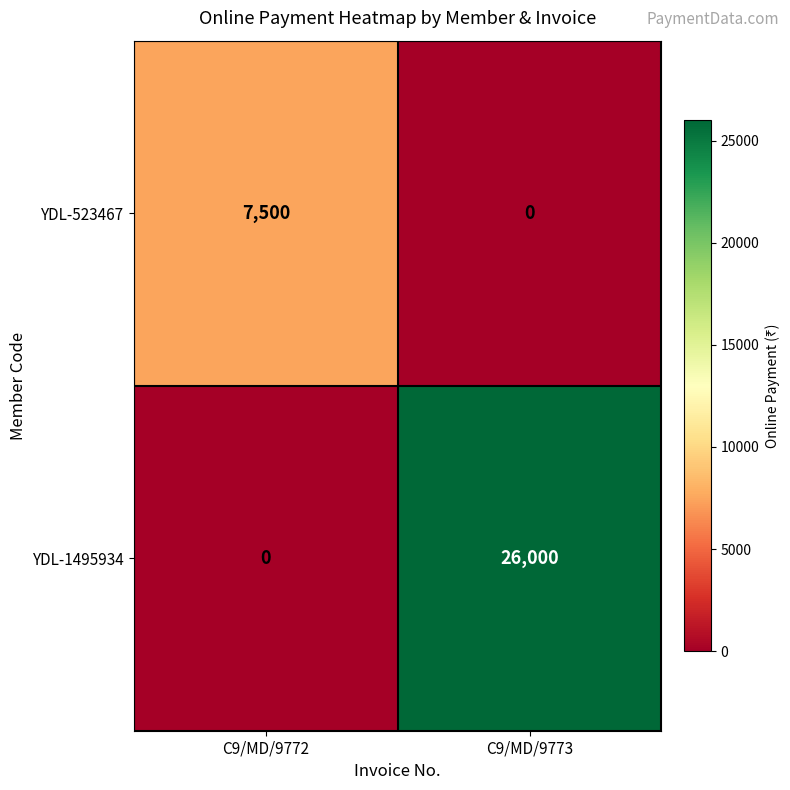

What is the maximum value shown in the chart?

26000